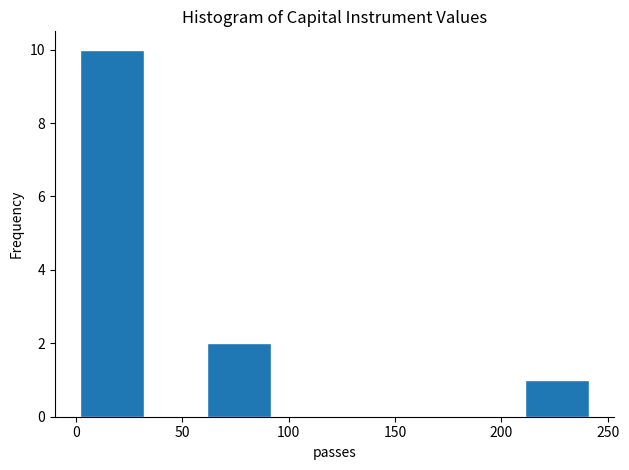

What is the height of the bar covering 210 to 240 on the x-axis? Neither the bar edges nor the heights are printed on the chart, so give them approximately, as read against the axes.

1